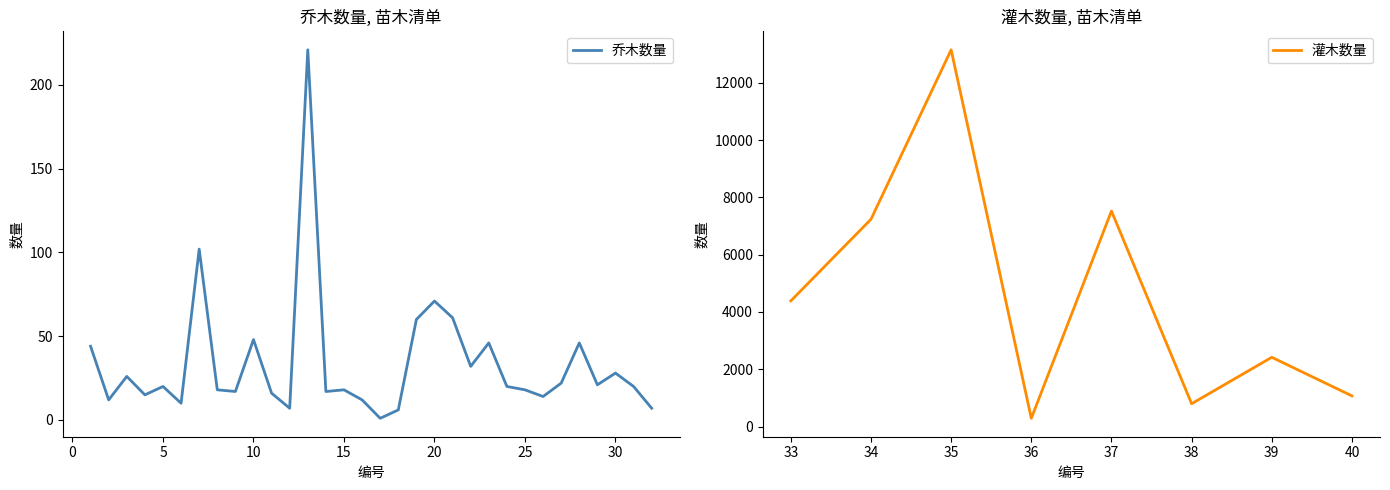

Does the chart have visible grid lines?

No